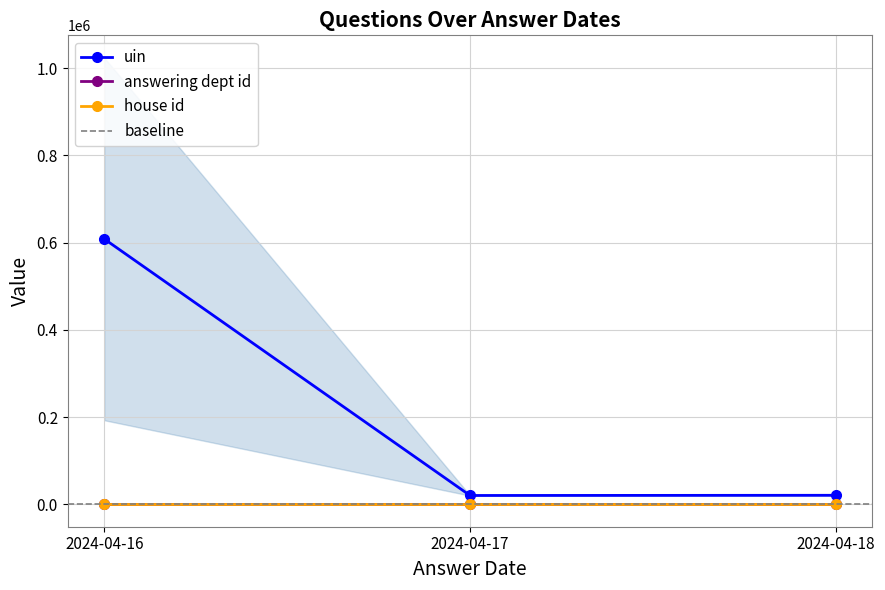

The value of uin at 2024-04-16 is 793778.3. True or false?

False